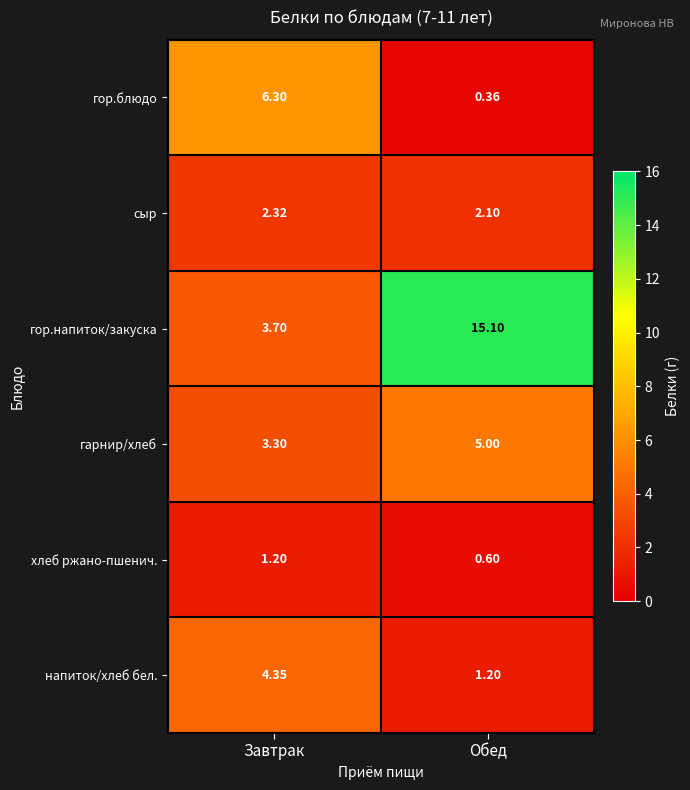

Which series has the widest spread of values?

гор.напиток/закуска